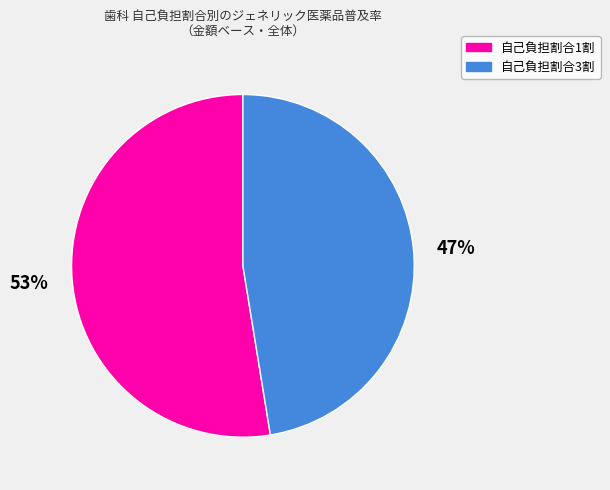

To the nearest percent, what is the average slice percentage?

50%